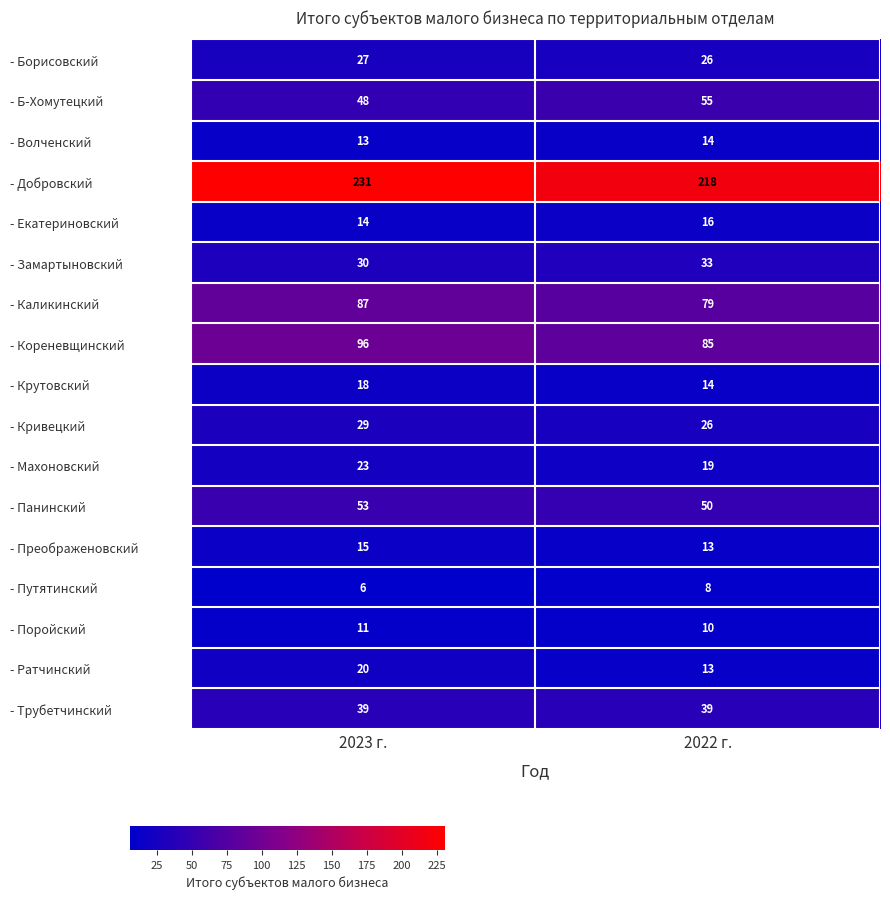

Rank the series by their maximum value, from highest to lowest.

- Добровский, - Кореневщинский, - Каликинский, - Б-Хомутецкий, - Панинский, - Трубетчинский, - Замартыновский, - Кривецкий, - Борисовский, - Махоновский, - Ратчинский, - Крутовский, - Екатериновский, - Преображеновский, - Волченский, - Поройский, - Путятинский